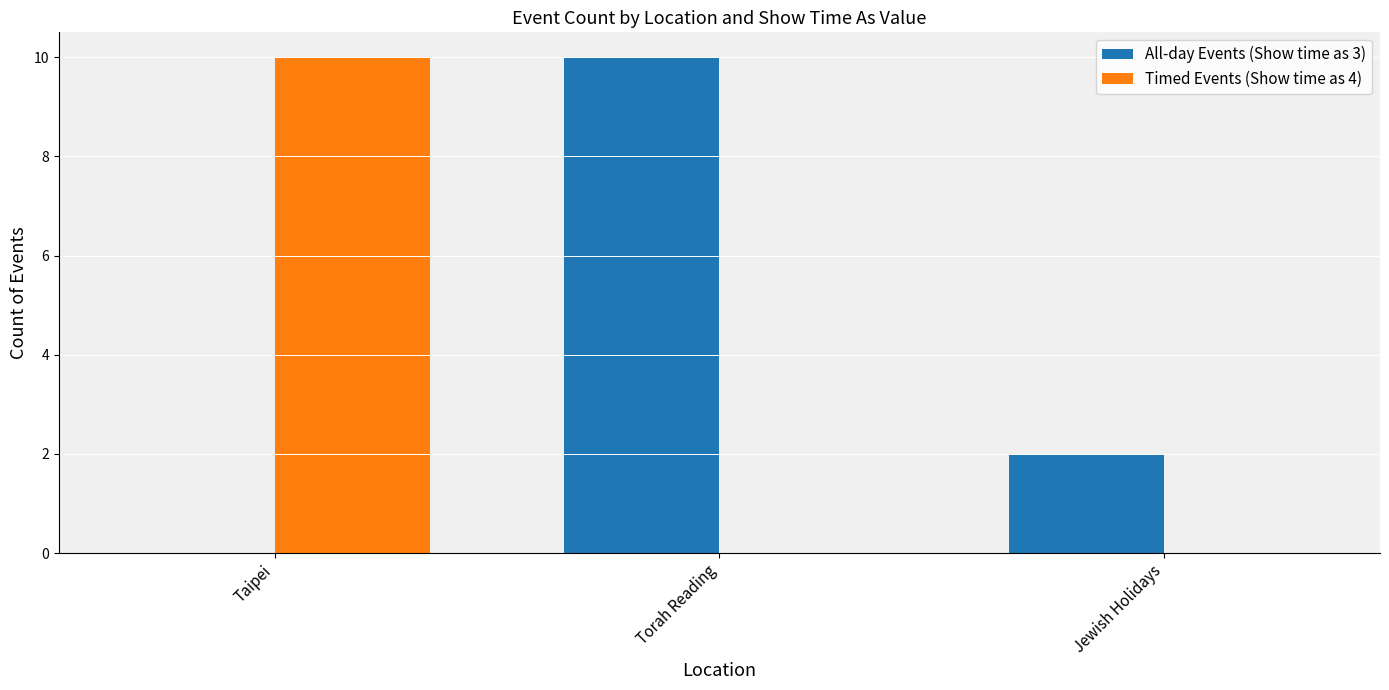

What is the sum of all All-day Events (Show time as 3) values?

12